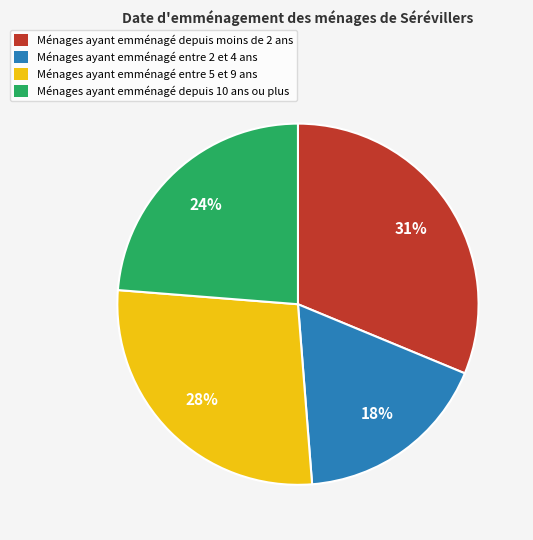

Between Ménages ayant emménagé depuis moins de 2 ans and Ménages ayant emménagé entre 5 et 9 ans, which is larger?

Ménages ayant emménagé depuis moins de 2 ans